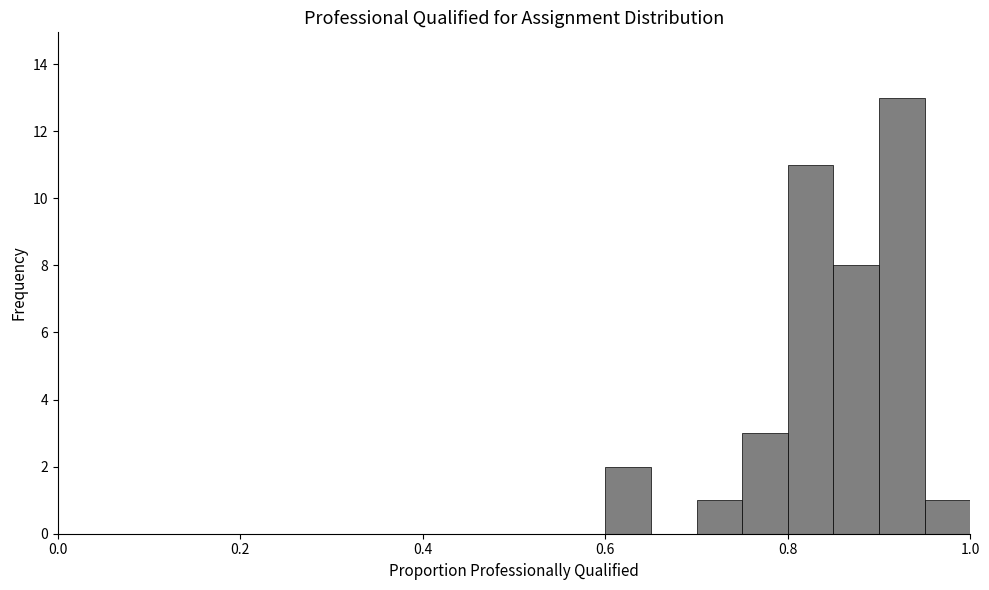

Read against the x-axis, roughly where is the centre of the tallest bar?

0.92